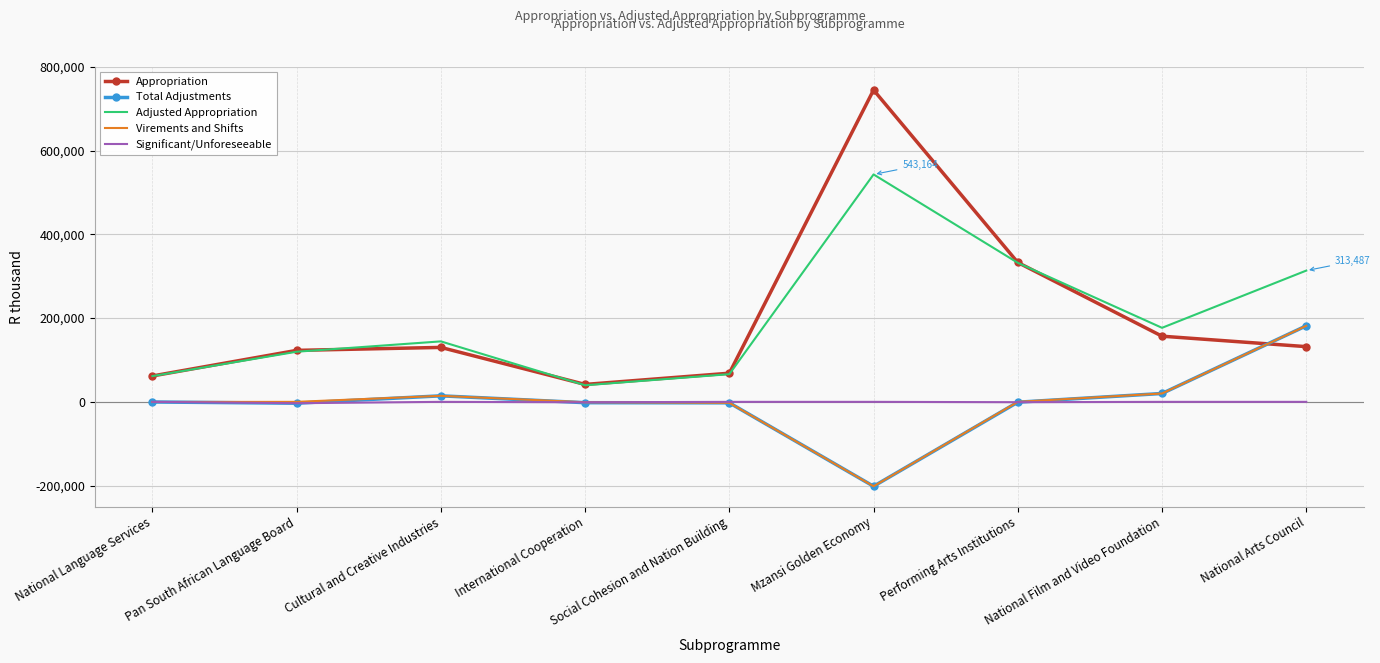

At which category is the sum across all series the highest?

Mzansi Golden Economy